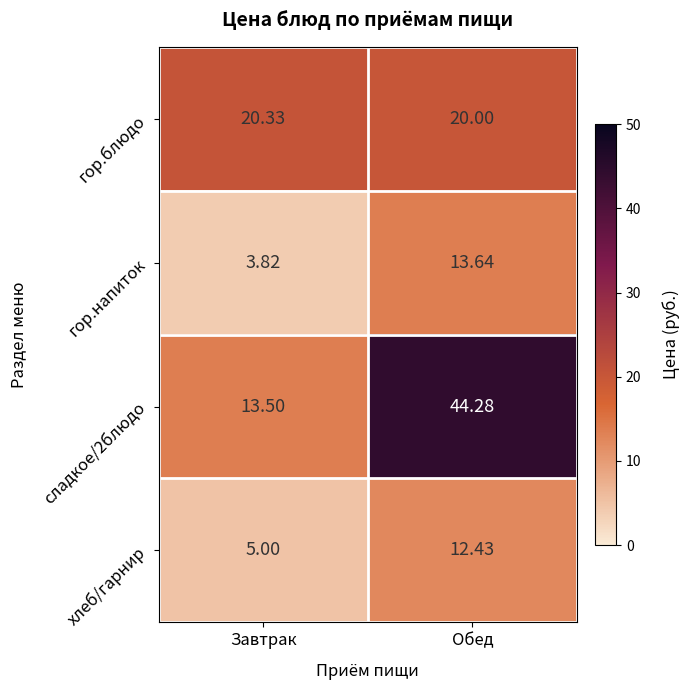

Is the value of гор.блюдо at Обед greater than the value of сладкое/2блюдо at Обед?

No